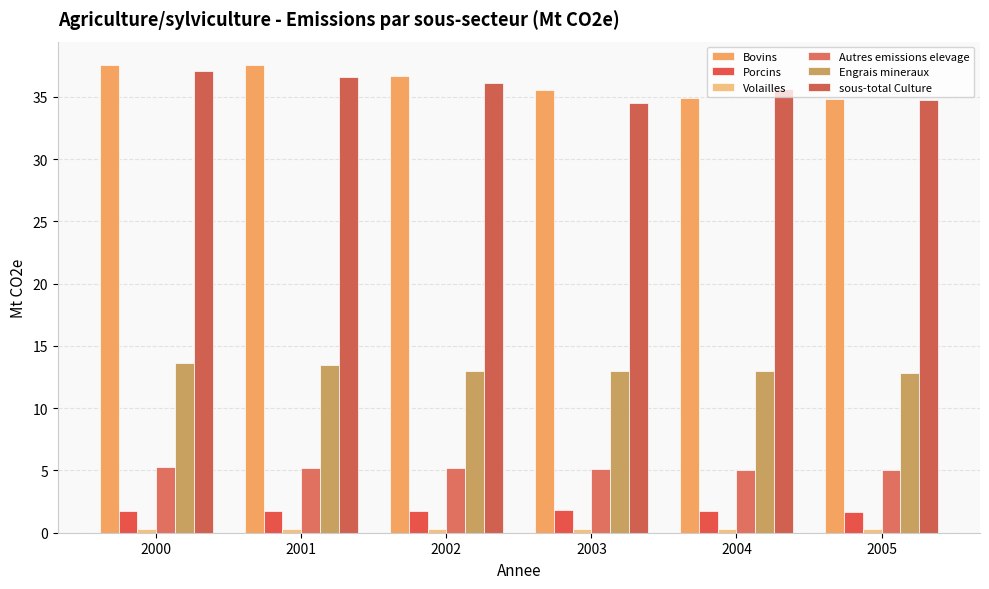

At which category is the sum across all series the highest?

2000